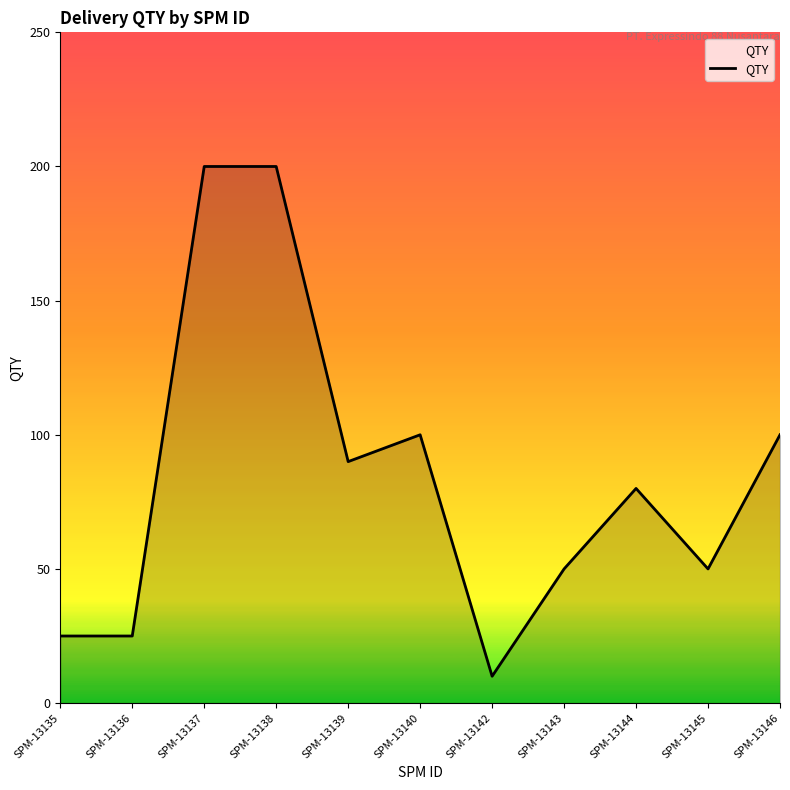

Where does the data first go above 80?

SPM-13137